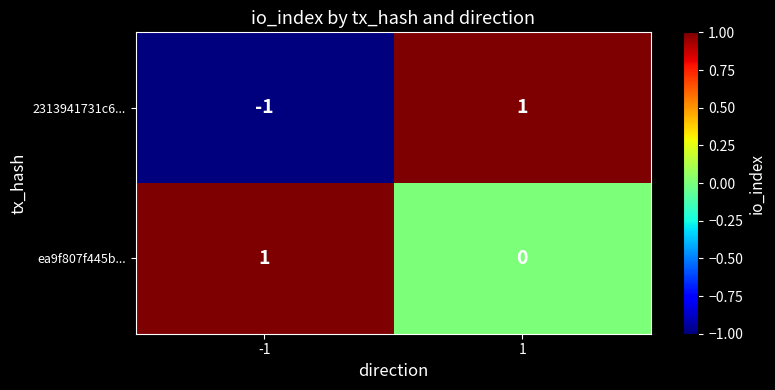

The 2313941731c6... series shows -1 at -1. True or false?

True